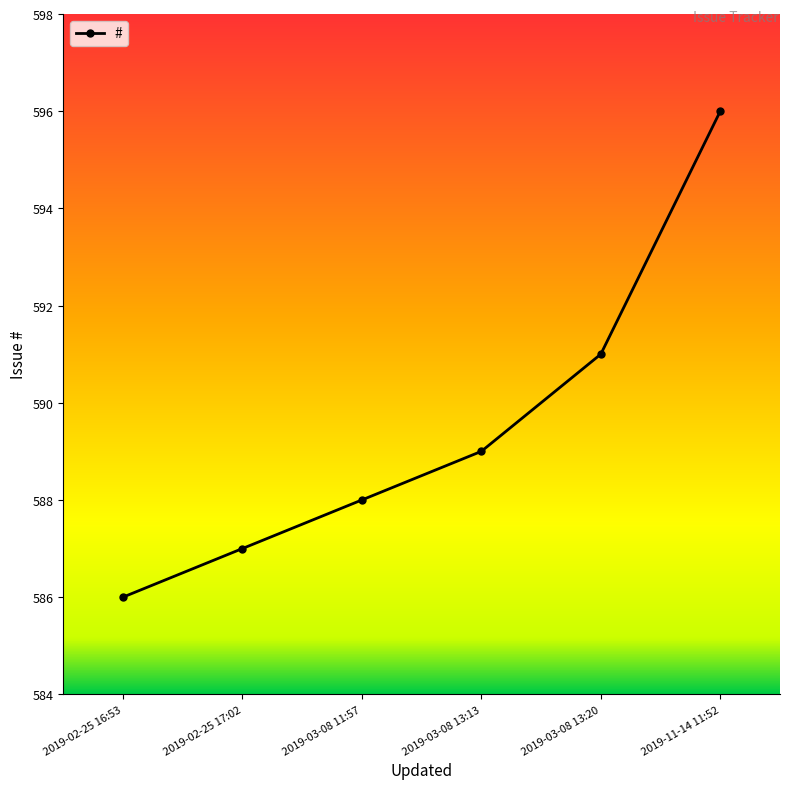

Approximately how many times larger is the value at 2019-02-25 17:02 compared to 2019-03-08 13:13?

1.0